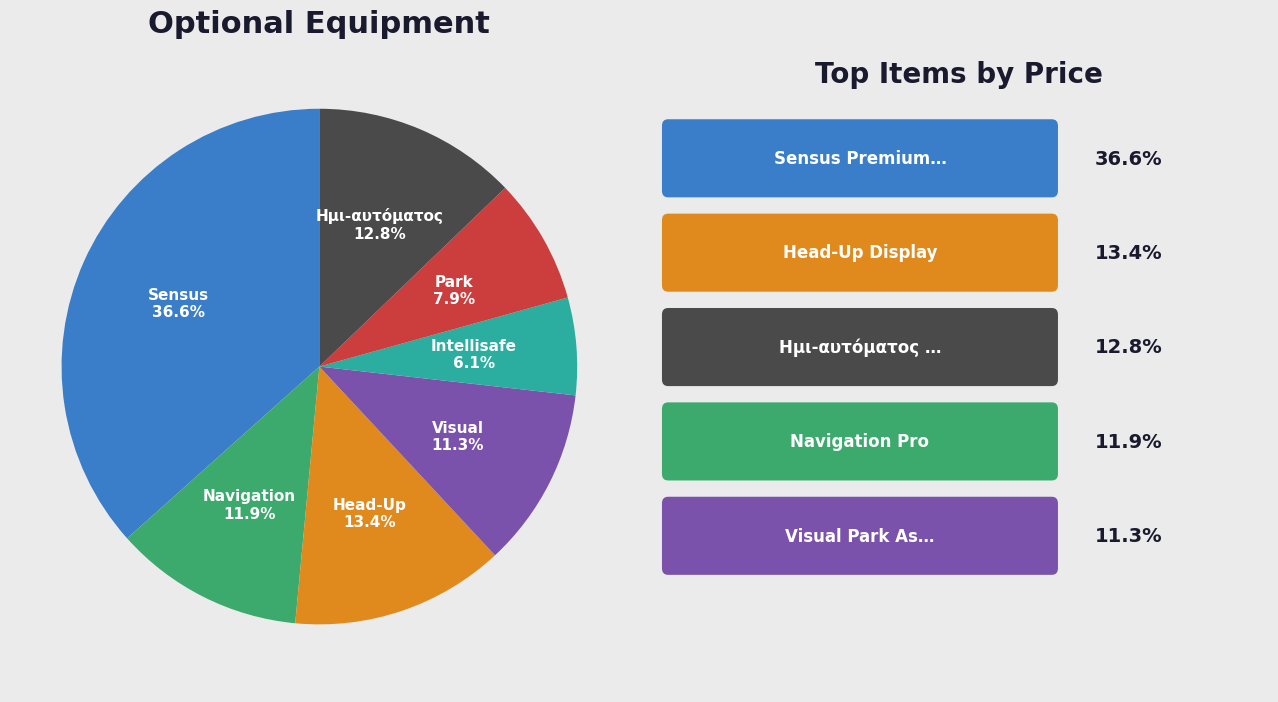

Is there a majority slice in this chart?

No